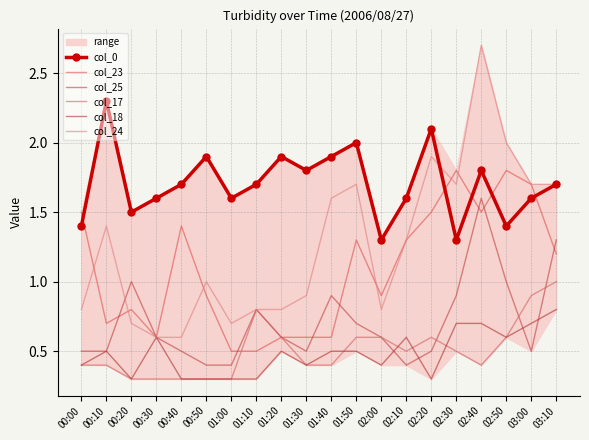

Reading left to right, transcribe all the data shown in this chart.

col_0: 00:00=1.4	00:10=2.3	00:20=1.5	00:30=1.6	00:40=1.7	00:50=1.9	01:00=1.6	01:10=1.7	01:20=1.9	01:30=1.8	01:40=1.9	01:50=2.0	02:00=1.3	02:10=1.6	02:20=2.1	02:30=1.3	02:40=1.8	02:50=1.4	03:00=1.6	03:10=1.7
col_23: 00:00=1.5	00:10=0.7	00:20=0.8	00:30=0.6	00:40=1.4	00:50=0.9	01:00=0.5	01:10=0.5	01:20=0.6	01:30=0.6	01:40=0.6	01:50=1.3	02:00=0.9	02:10=1.3	02:20=1.5	02:30=1.8	02:40=1.5	02:50=1.8	03:00=1.7	03:10=1.2
col_25: 00:00=0.5	00:10=0.5	00:20=1.0	00:30=0.6	00:40=0.5	00:50=0.4	01:00=0.4	01:10=0.8	01:20=0.6	01:30=0.5	01:40=0.9	01:50=0.7	02:00=0.6	02:10=0.4	02:20=0.5	02:30=0.9	02:40=1.6	02:50=1.0	03:00=0.5	03:10=1.3
col_17: 00:00=0.4	00:10=0.4	00:20=0.3	00:30=0.3	00:40=0.3	00:50=0.3	01:00=0.3	01:10=0.8	01:20=0.6	01:30=0.4	01:40=0.4	01:50=0.6	02:00=0.6	02:10=0.5	02:20=0.6	02:30=0.5	02:40=0.4	02:50=0.6	03:00=0.9	03:10=1.0
col_18: 00:00=0.4	00:10=0.5	00:20=0.3	00:30=0.6	00:40=0.3	00:50=0.3	01:00=0.3	01:10=0.3	01:20=0.5	01:30=0.4	01:40=0.5	01:50=0.5	02:00=0.4	02:10=0.6	02:20=0.3	02:30=0.7	02:40=0.7	02:50=0.6	03:00=0.7	03:10=0.8
col_24: 00:00=0.8	00:10=1.4	00:20=0.7	00:30=0.6	00:40=0.6	00:50=1.0	01:00=0.7	01:10=0.8	01:20=0.8	01:30=0.9	01:40=1.6	01:50=1.7	02:00=0.8	02:10=1.3	02:20=1.9	02:30=1.7	02:40=2.7	02:50=2.0	03:00=1.7	03:10=1.7